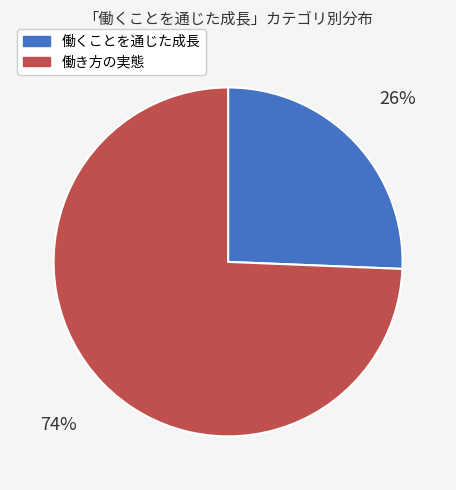

Is there a majority slice in this chart?

Yes